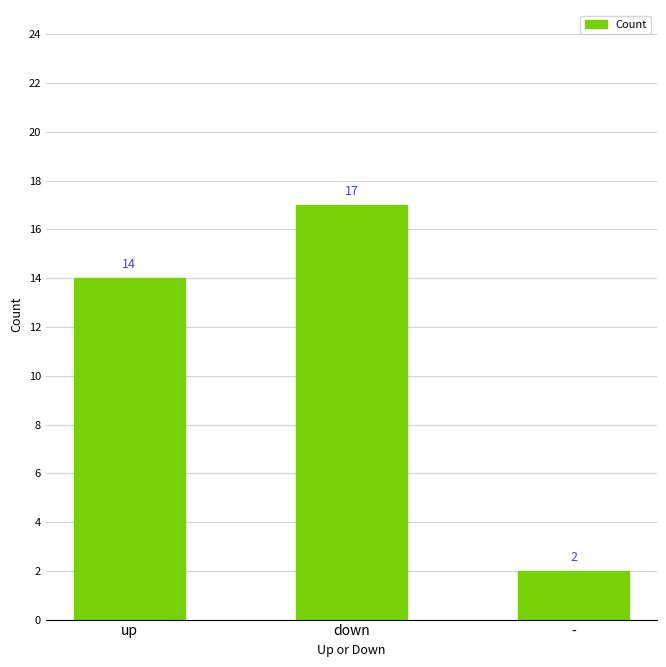

List the labels in order of value, largest first.

down, up, -